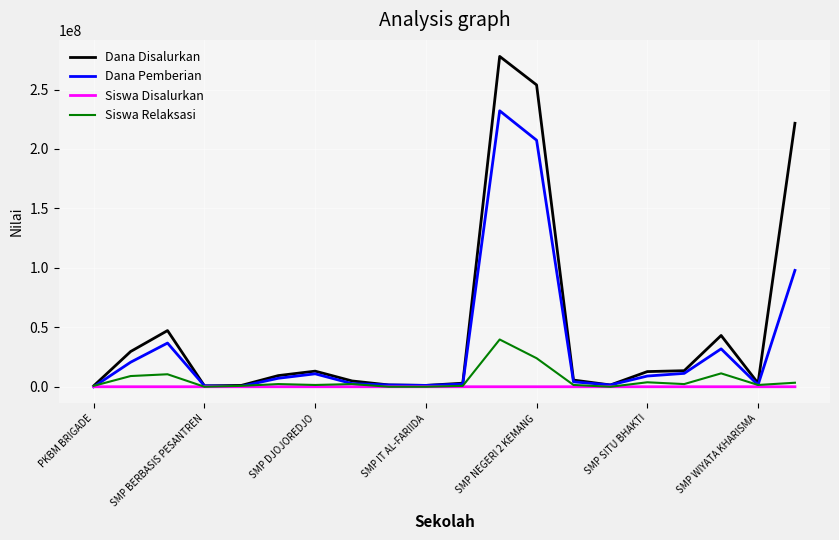

In Siswa Disalurkan, how many points are higher than both neighbors (excluding endpoints)?

4